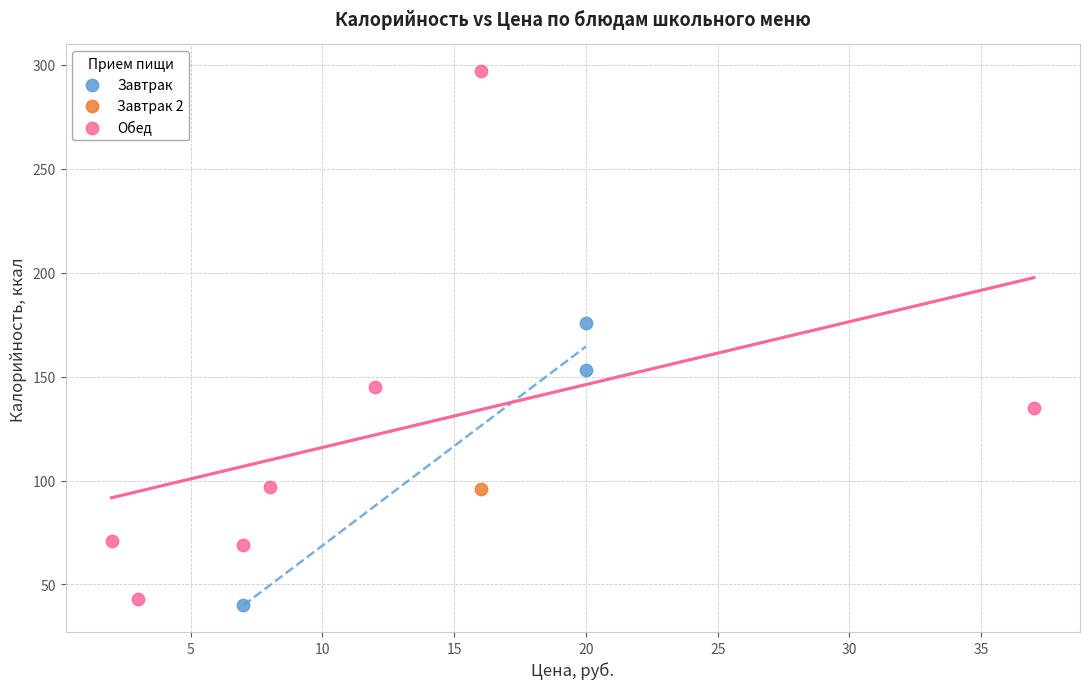

Which series contains the lowest Y value?

Завтрак